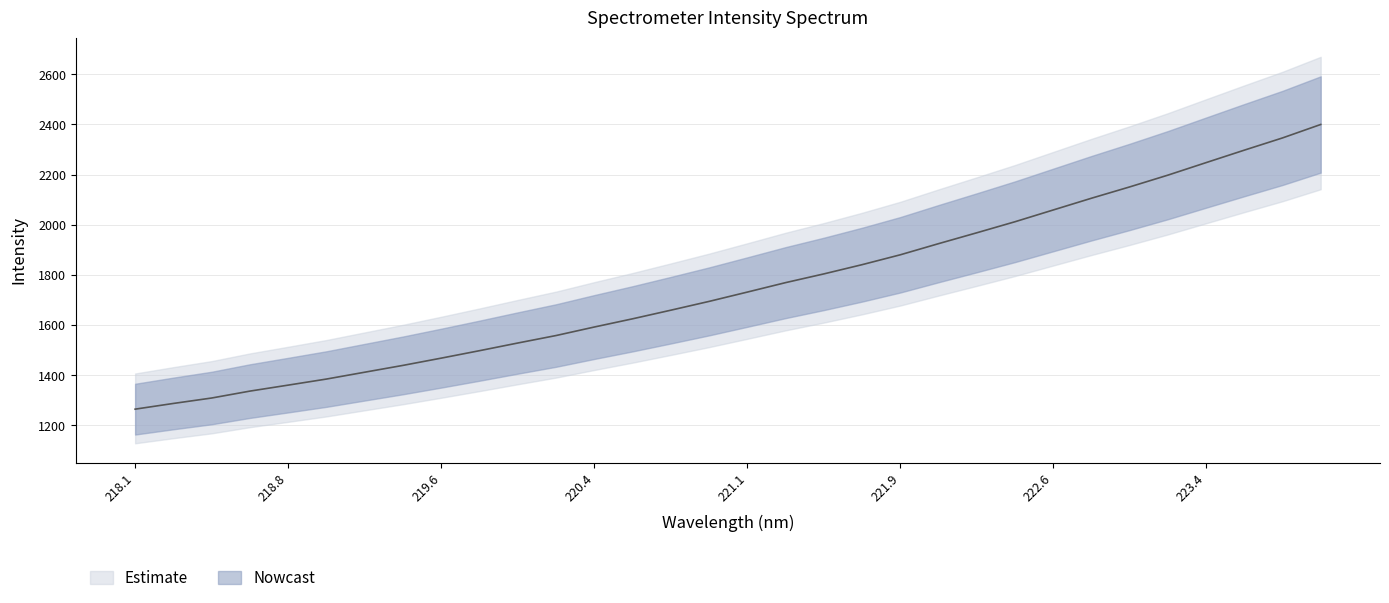

What is the label of the 1st point from the left?

218.1